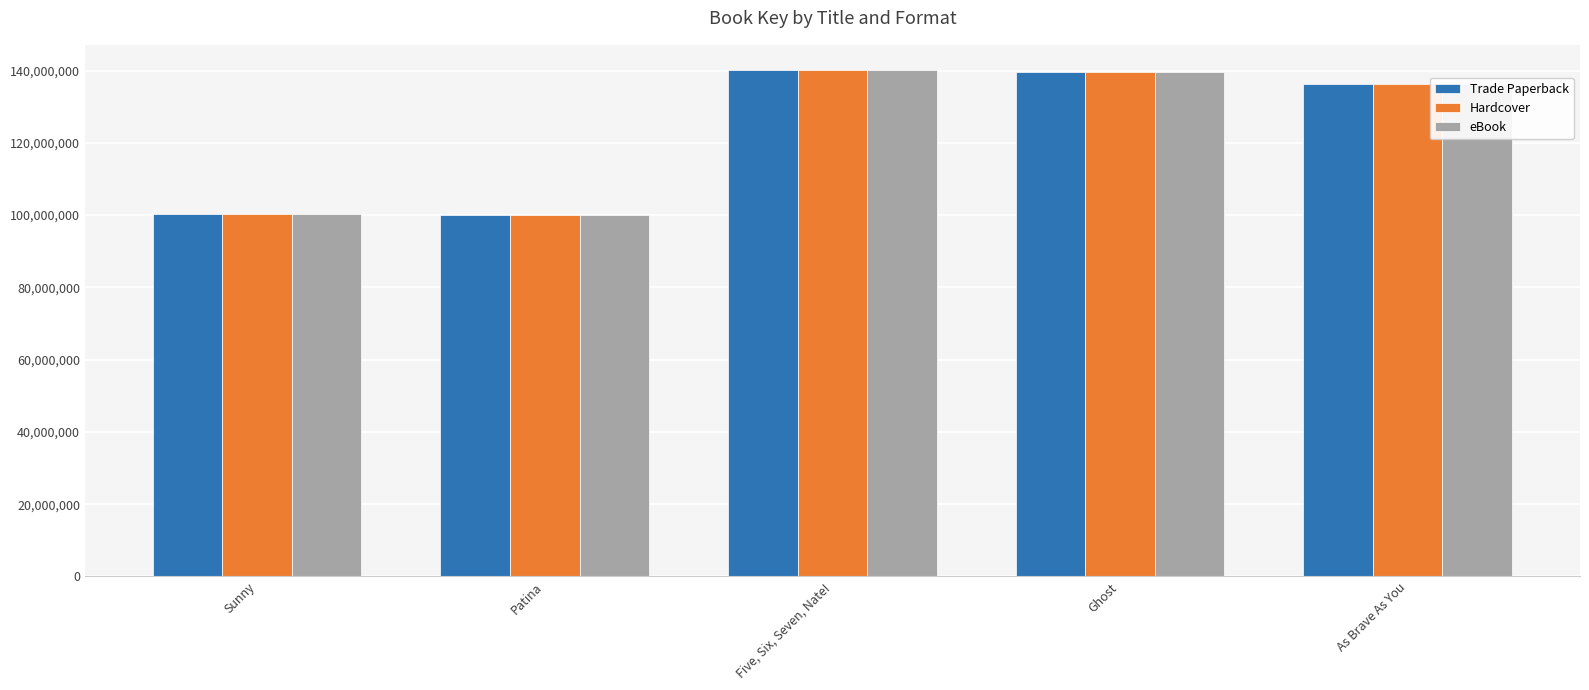

What is the average value of the Trade Paperback series?

123289630